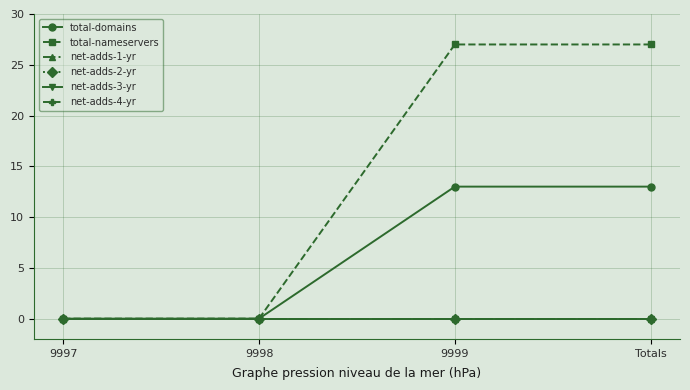

Does the chart have visible grid lines?

Yes